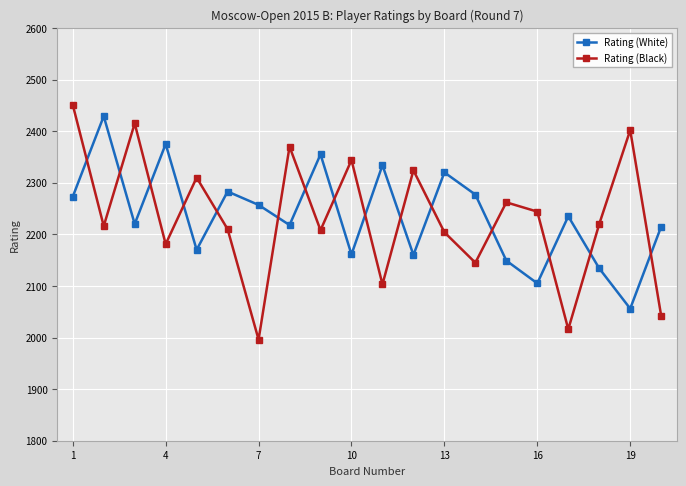

Which series ends up on top after the final intersection of Rating (White) and Rating (Black)?

Rating (White)